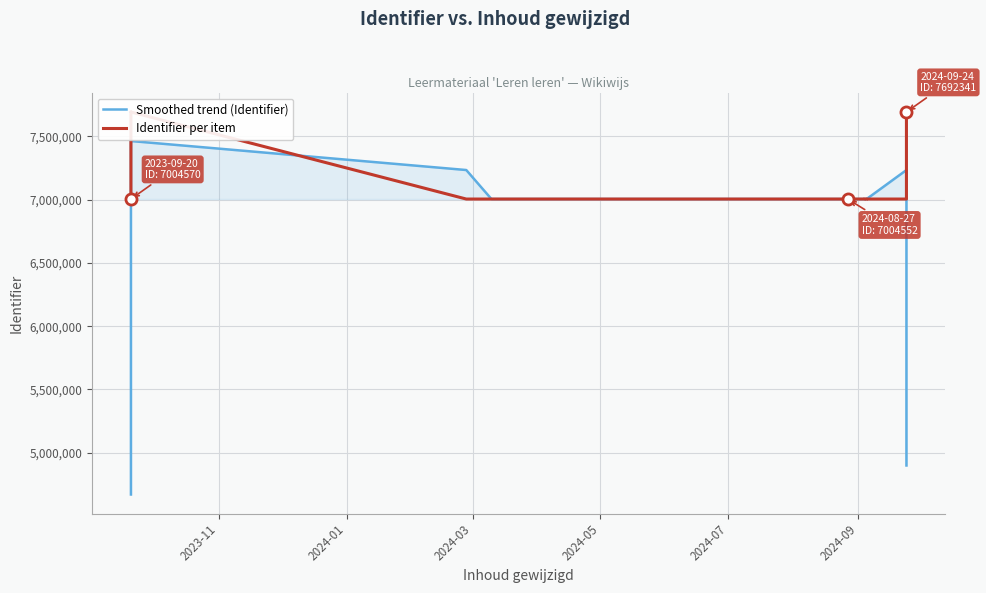

True or false: Smoothed trend (Identifier) and Identifier per item cross at least once.

True